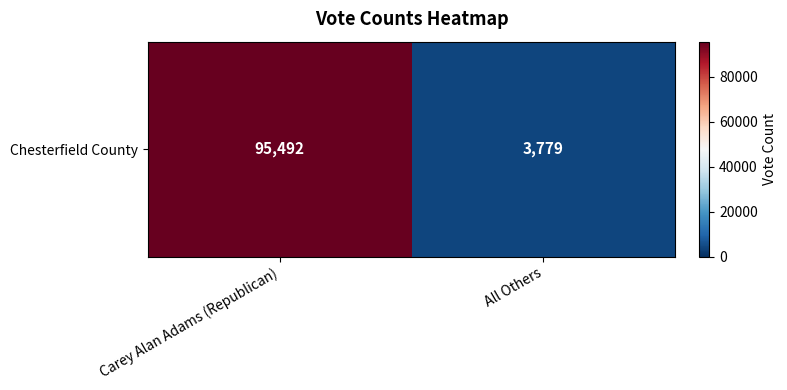

The value at All Others is 3779. True or false?

True